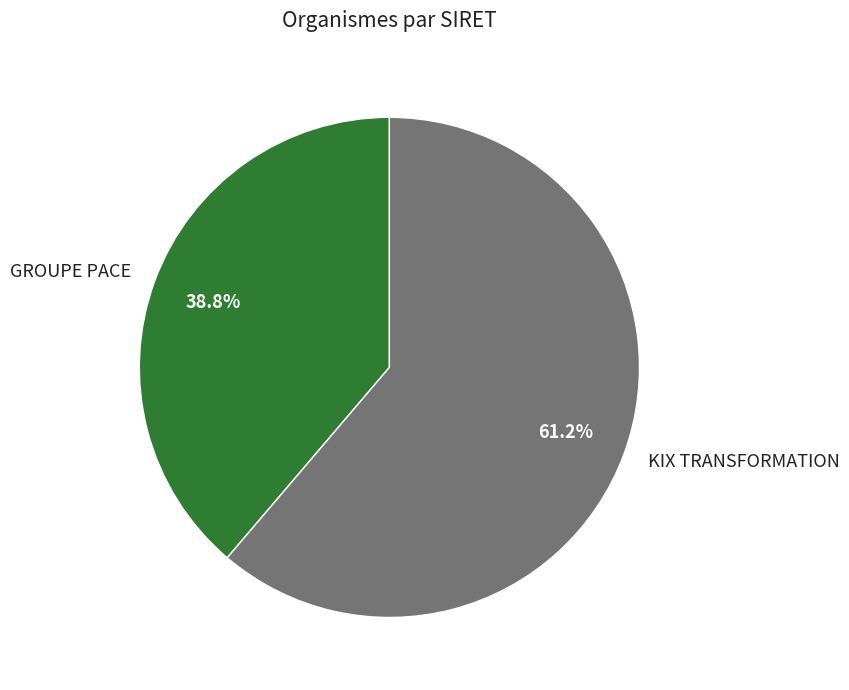

Is it true that GROUPE PACE is 39% of the pie?

True